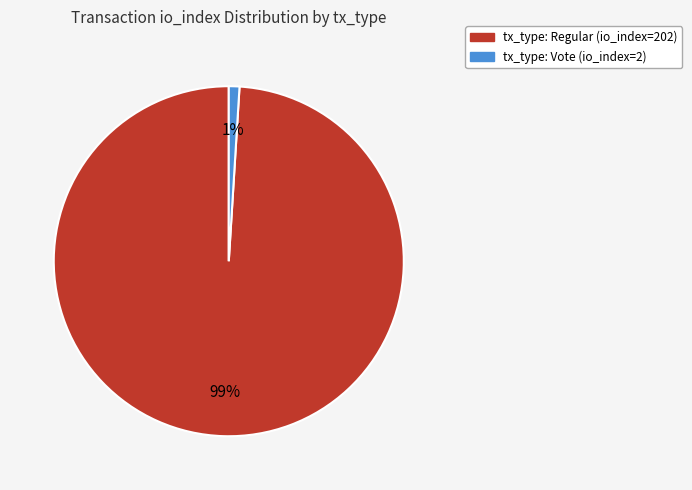

To the nearest percent, what is the combined percentage of tx_type: Vote (io_index=2) and tx_type: Regular (io_index=202)?

100%